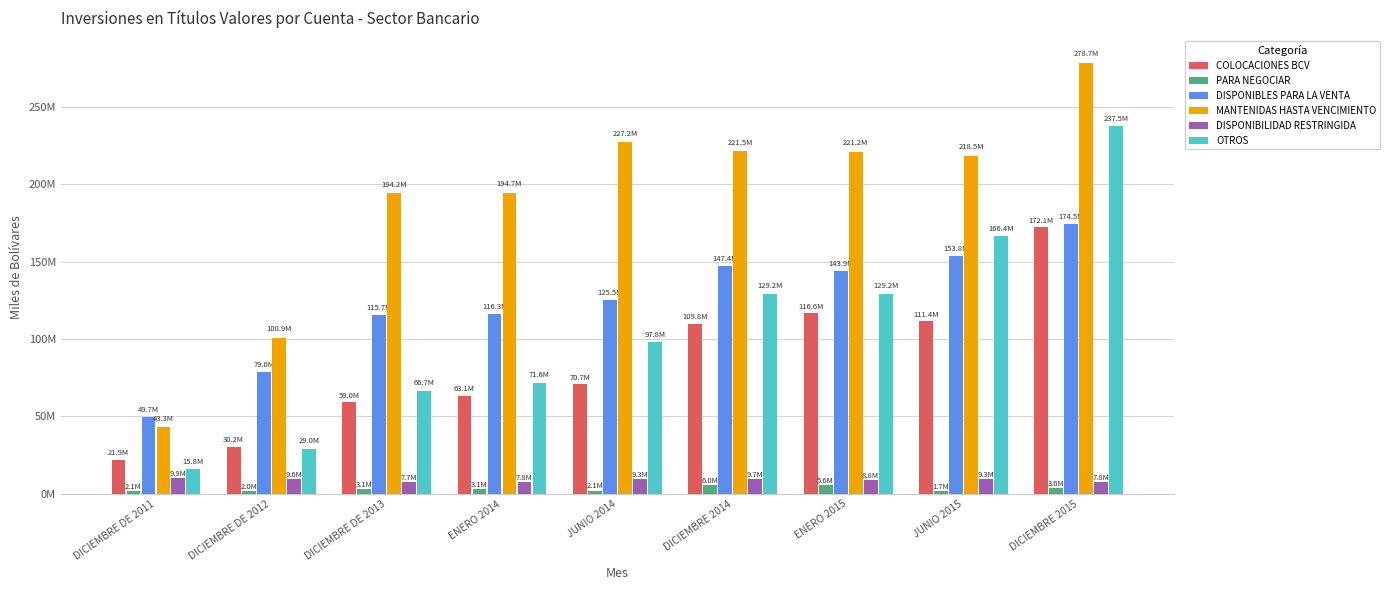

Reading left to right, transcribe all the data shown in this chart.

COLOCACIONES BCV: DICIEMBRE DE 2011=21943823	DICIEMBRE DE 2012=30193288	DICIEMBRE DE 2013=59033535	ENERO 2014=63125565	JUNIO 2014=70659006	DICIEMBRE 2014=109815733	ENERO 2015=116617328	JUNIO 2015=111420376	DICIEMBRE 2015=172141720
PARA NEGOCIAR: DICIEMBRE DE 2011=2075835	DICIEMBRE DE 2012=1963016	DICIEMBRE DE 2013=3144304	ENERO 2014=3114897	JUNIO 2014=2109923	DICIEMBRE 2014=5968274	ENERO 2015=5585104	JUNIO 2015=1656849	DICIEMBRE 2015=3611602
DISPONIBLES PARA LA VENTA: DICIEMBRE DE 2011=49698698	DICIEMBRE DE 2012=78965097	DICIEMBRE DE 2013=115705129	ENERO 2014=116322523	JUNIO 2014=125508803	DICIEMBRE 2014=147446584	ENERO 2015=143905249	JUNIO 2015=153809240	DICIEMBRE 2015=174453200
MANTENIDAS HASTA VENCIMIENTO: DICIEMBRE DE 2011=43250863	DICIEMBRE DE 2012=100865907	DICIEMBRE DE 2013=194200280	ENERO 2014=194673473	JUNIO 2014=227155421	DICIEMBRE 2014=221511926	ENERO 2015=221200848	JUNIO 2015=218482709	DICIEMBRE 2015=278683857
DISPONIBILIDAD RESTRINGIDA: DICIEMBRE DE 2011=9938843	DICIEMBRE DE 2012=9601432	DICIEMBRE DE 2013=7728812	ENERO 2014=7828313	JUNIO 2014=9314054	DICIEMBRE 2014=9725763	ENERO 2015=8813620	JUNIO 2015=9293928	DICIEMBRE 2015=7826033
OTROS: DICIEMBRE DE 2011=15799516	DICIEMBRE DE 2012=29018174	DICIEMBRE DE 2013=66729277	ENERO 2014=71583098	JUNIO 2014=97810691	DICIEMBRE 2014=129176508	ENERO 2015=129212040	JUNIO 2015=166427342	DICIEMBRE 2015=237508484